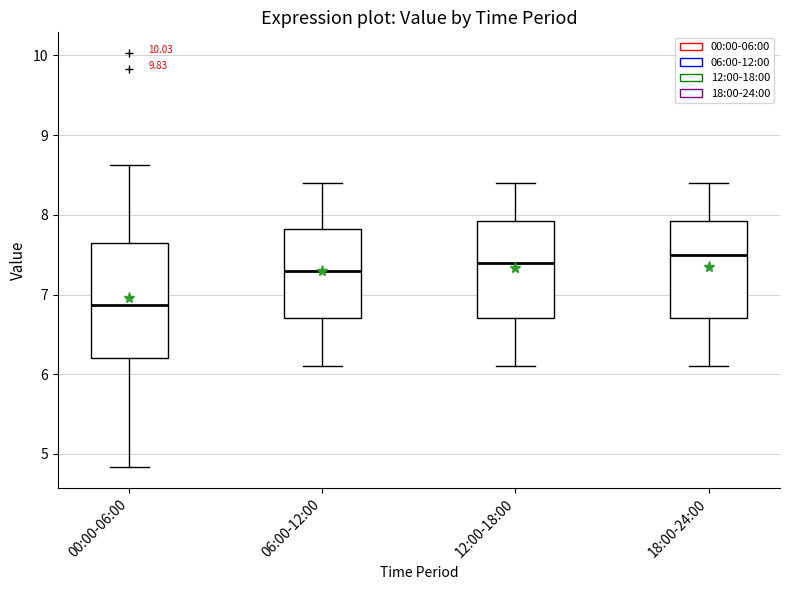

Reading left to right, read every box against the y-axis: the position of its median line, the range the box covers, and the ends of its whiskers. The values are not printed on the chart, so give them approximately, as read against the axis.

00:00-06:00: median 6.9, box 6.2 to 7.6, whiskers 4.8 to 8.6
06:00-12:00: median 7.3, box 6.7 to 7.8, whiskers 6.1 to 8.4
12:00-18:00: median 7.4, box 6.7 to 7.9, whiskers 6.1 to 8.4
18:00-24:00: median 7.5, box 6.7 to 7.9, whiskers 6.1 to 8.4